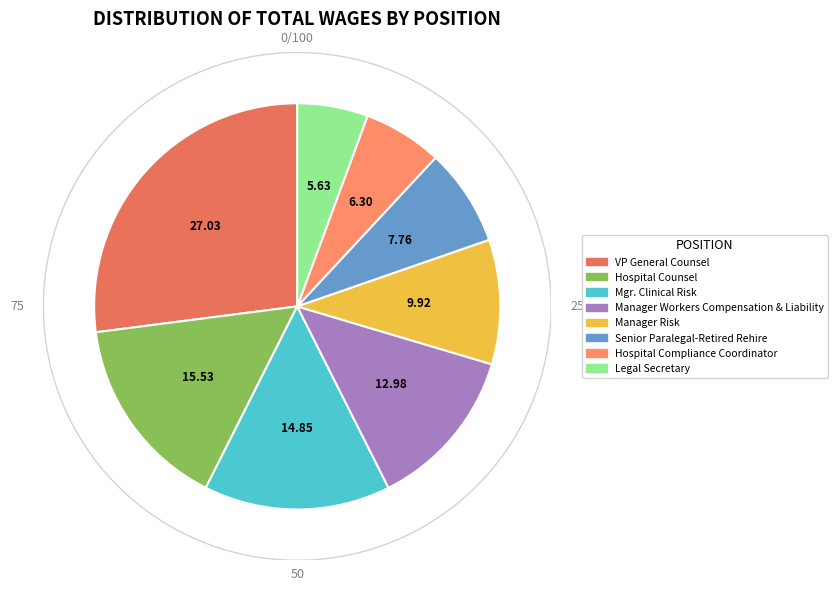

Which category has the biggest portion of the pie?

VP General Counsel